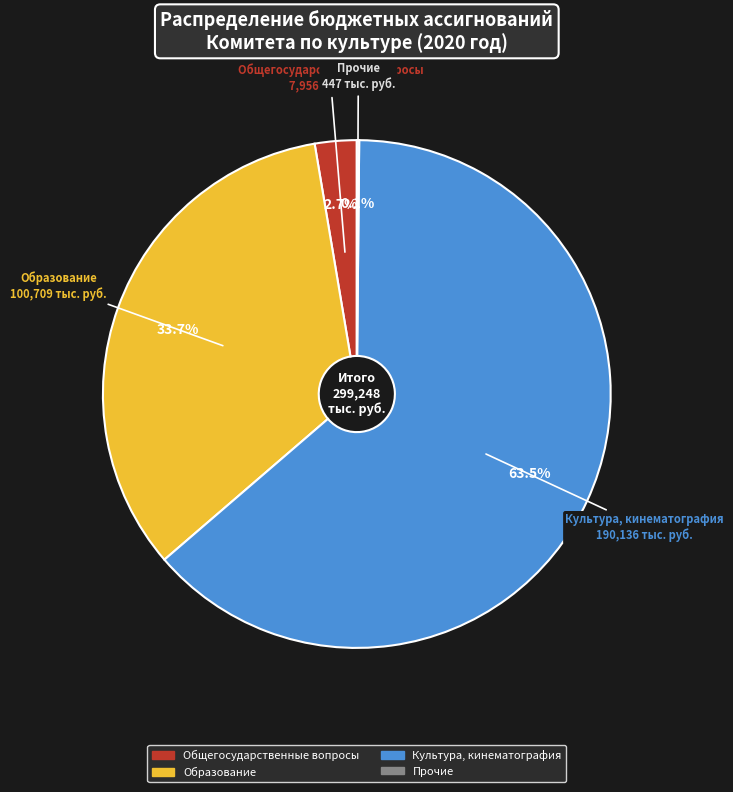

To the nearest percent, what percentage of the pie is Образование?

34%